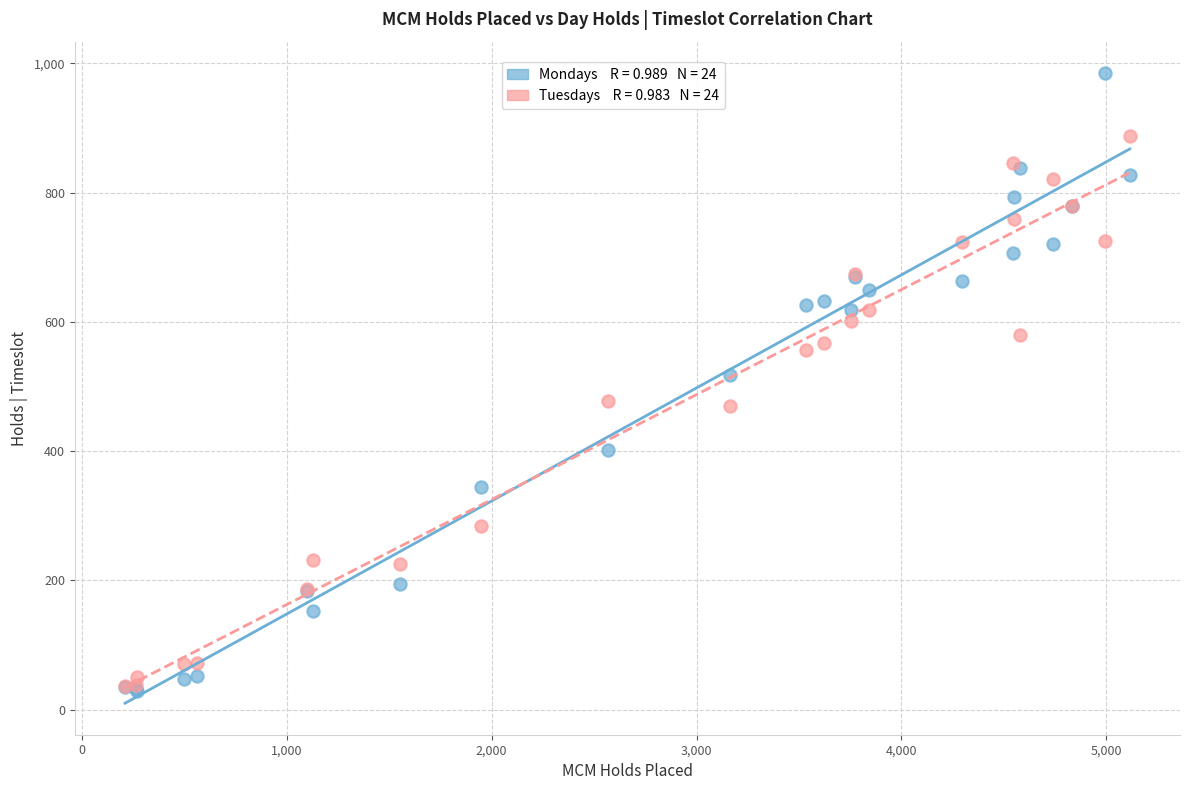

Across all series, what Y value is closest to 507?

518